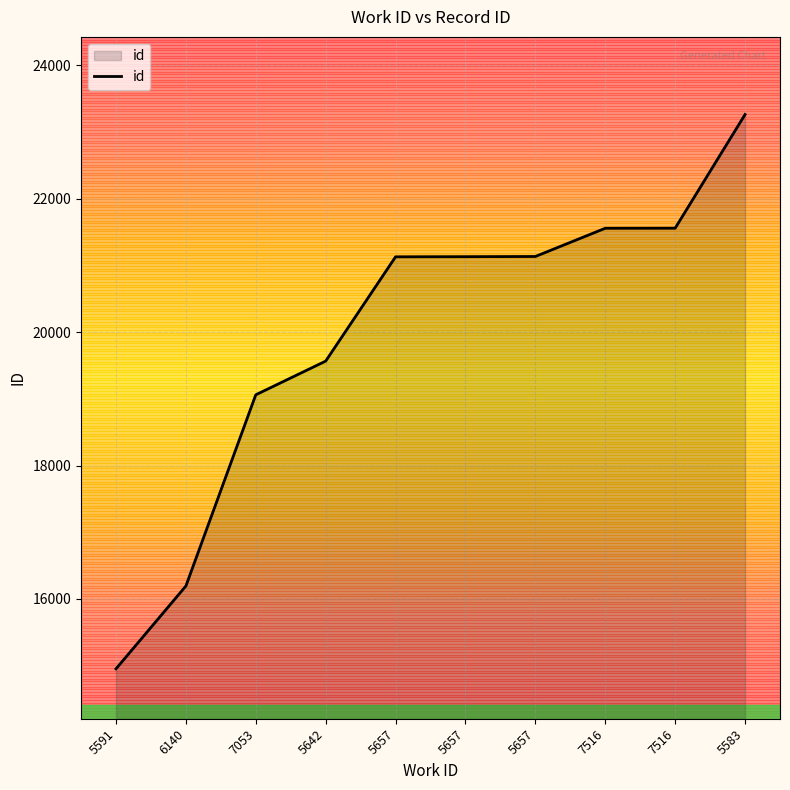

List the labels in order of value, largest first.

5583, 7516, 7516, 5657, 5657, 5657, 5642, 7053, 6140, 5591